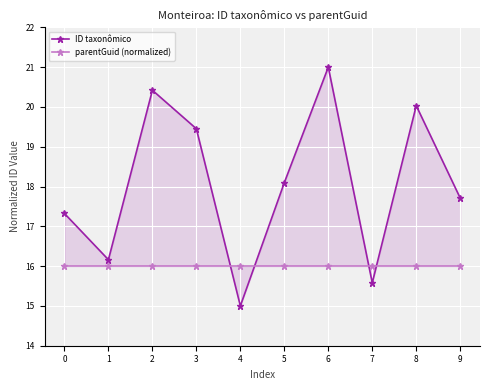

The ID taxonômico series shows 17.3 at 0. True or false?

True